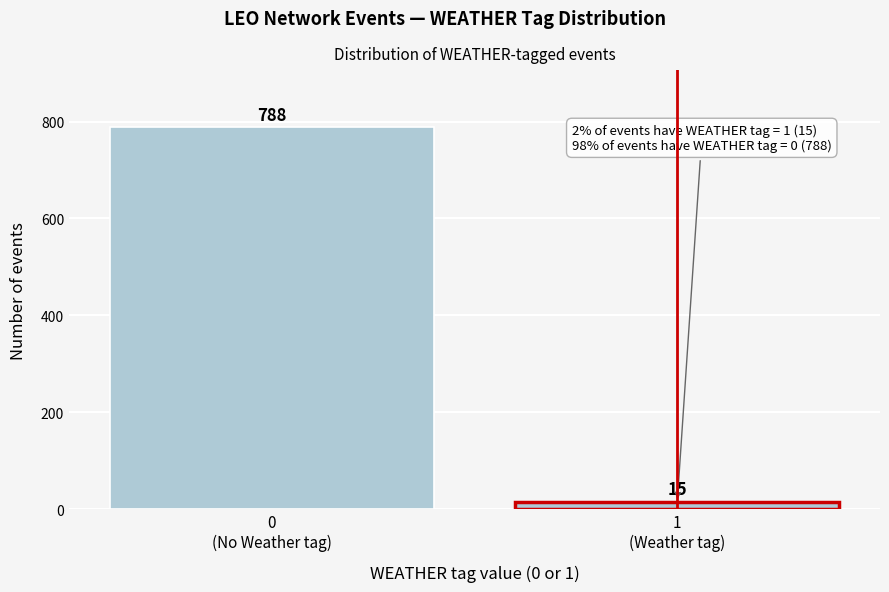

Reading left to right, transcribe all the data shown in this chart.

788	15